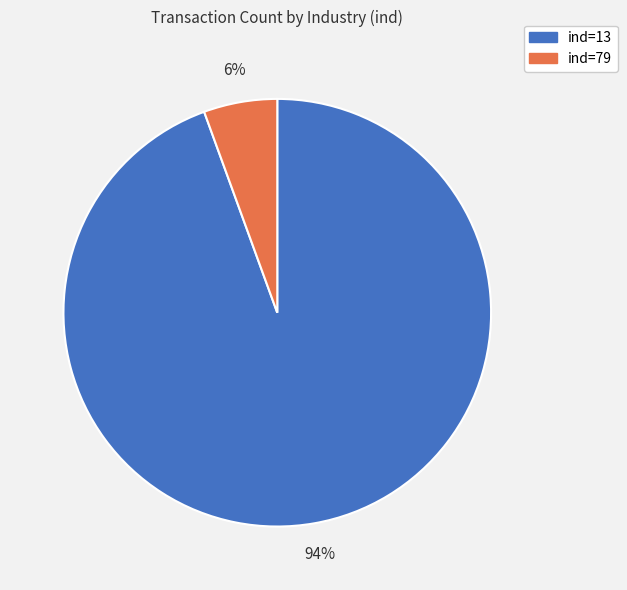

To the nearest percent, what is the average slice percentage?

50%